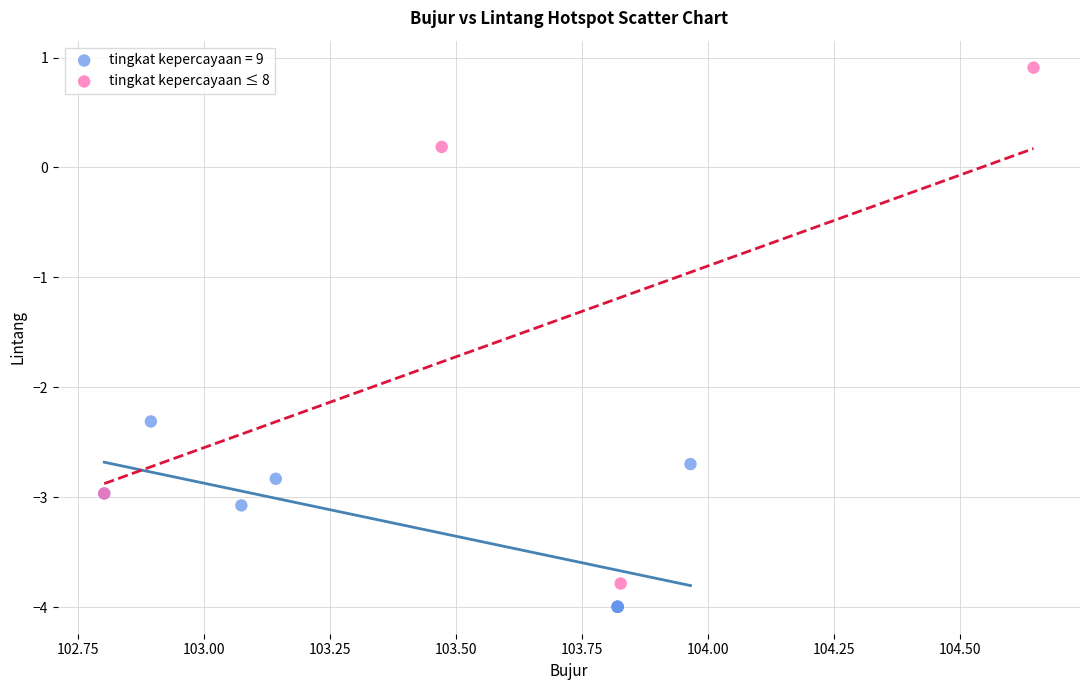

Which series contains the highest Y value?

tingkat kepercayaan ≤ 8